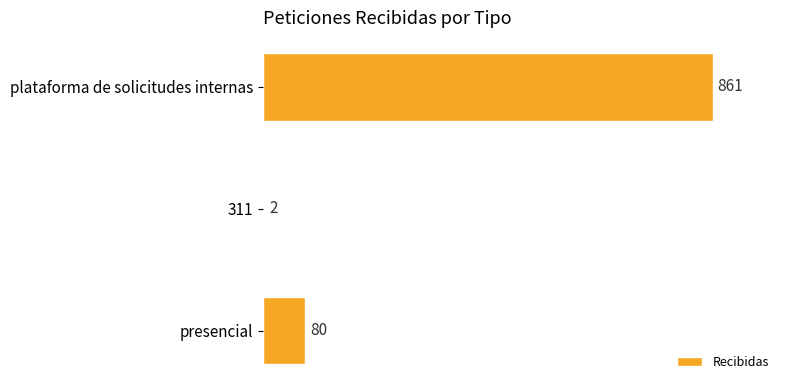

What is the greatest value displayed?

861